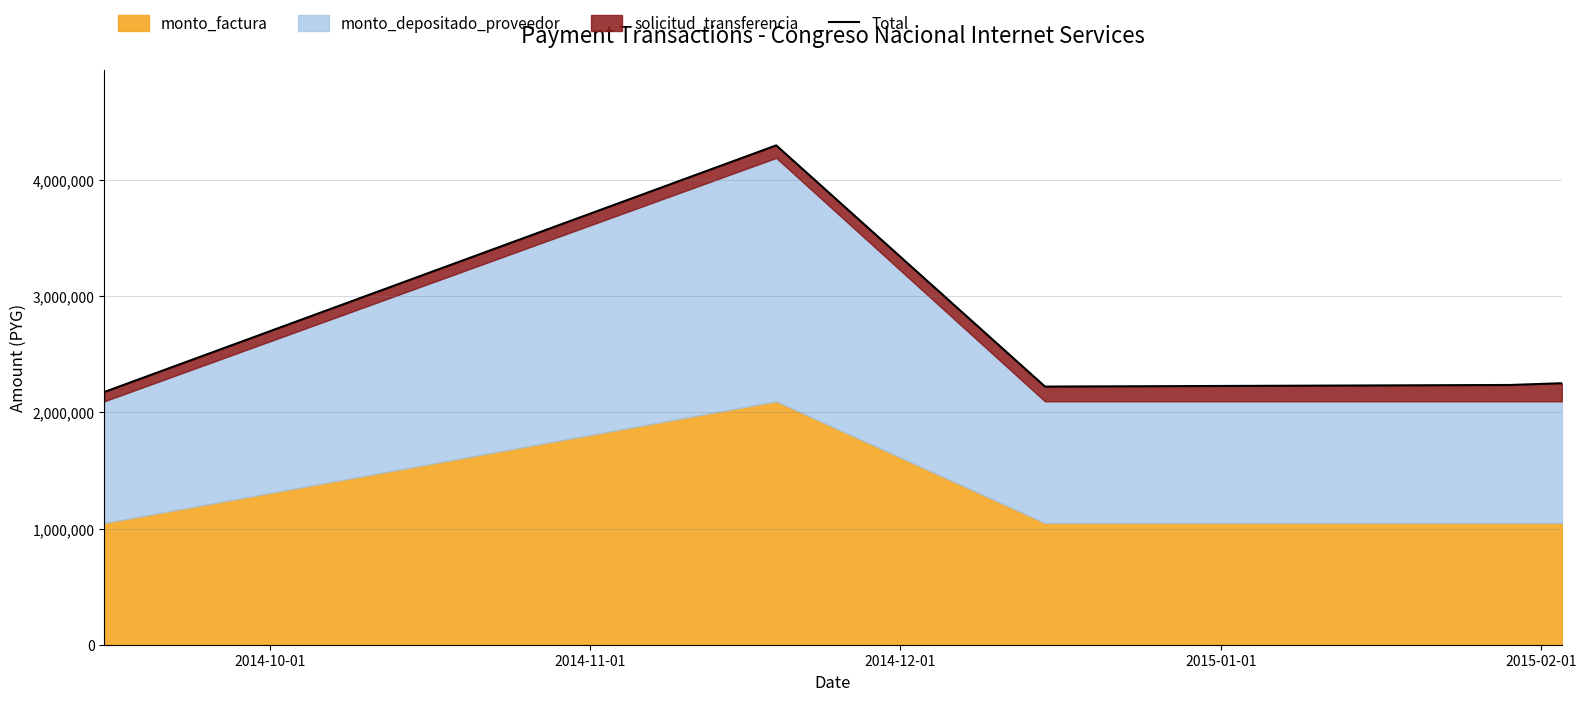

What is the smallest value displayed?

2175719